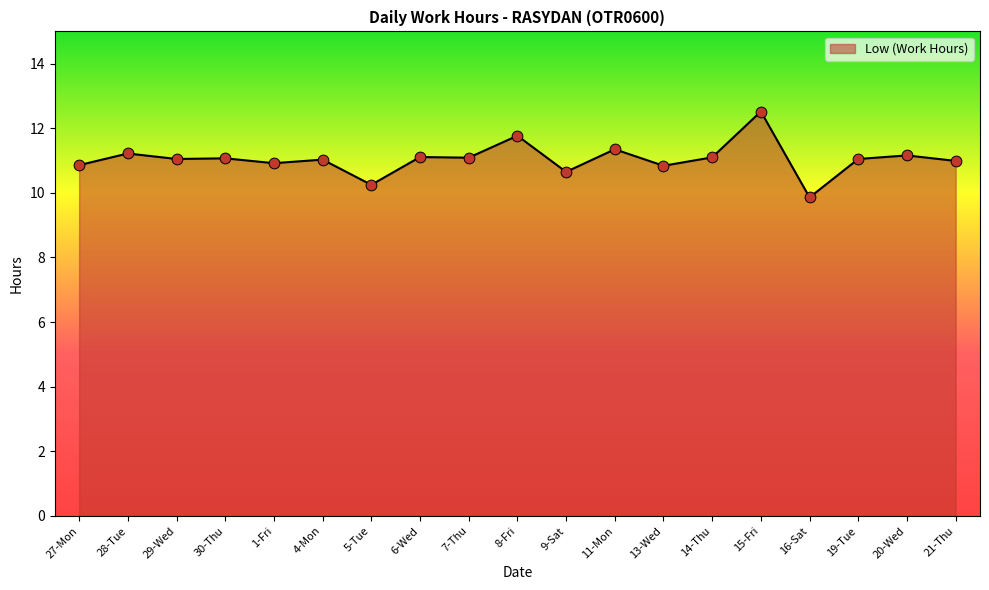

What is the change in value from 30-Thu to 8-Fri?

+0.7